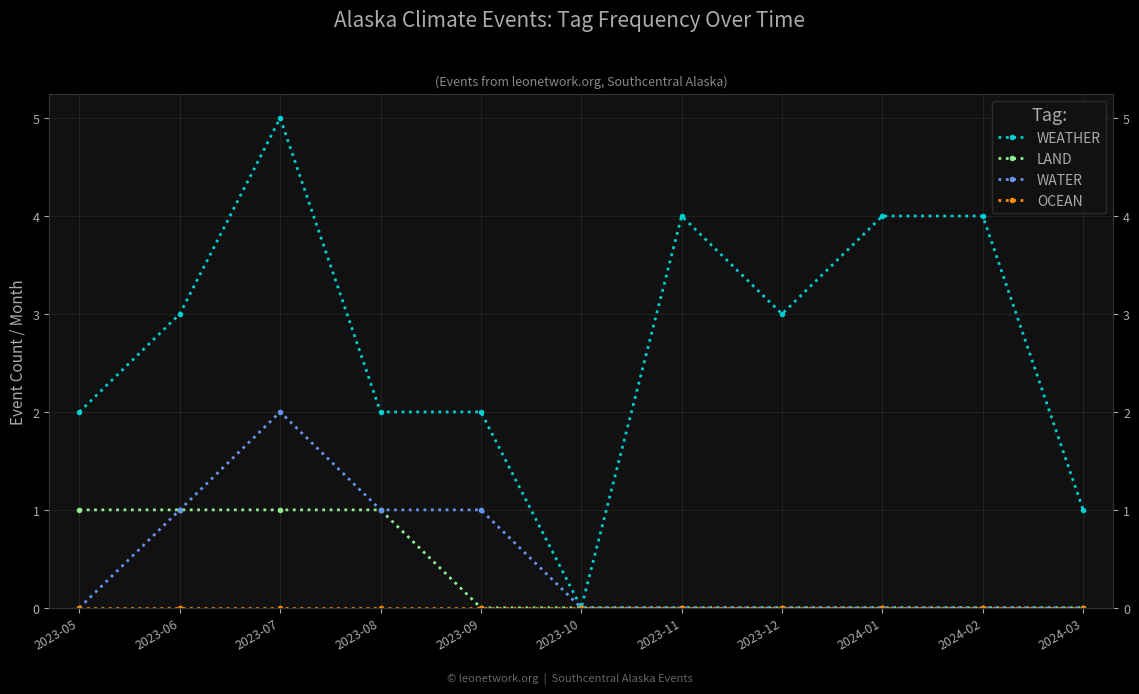

At how many categories does at least one series exceed 1?

9